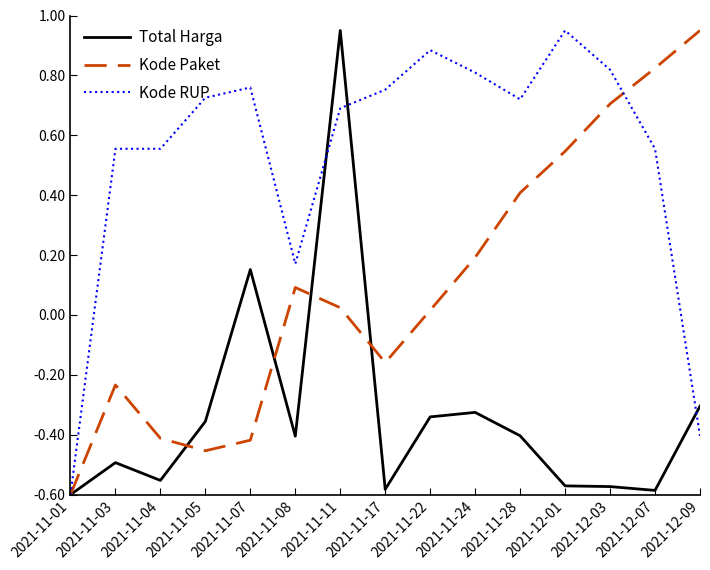

At which label does Kode RUP first exceed 0?

2021-11-03